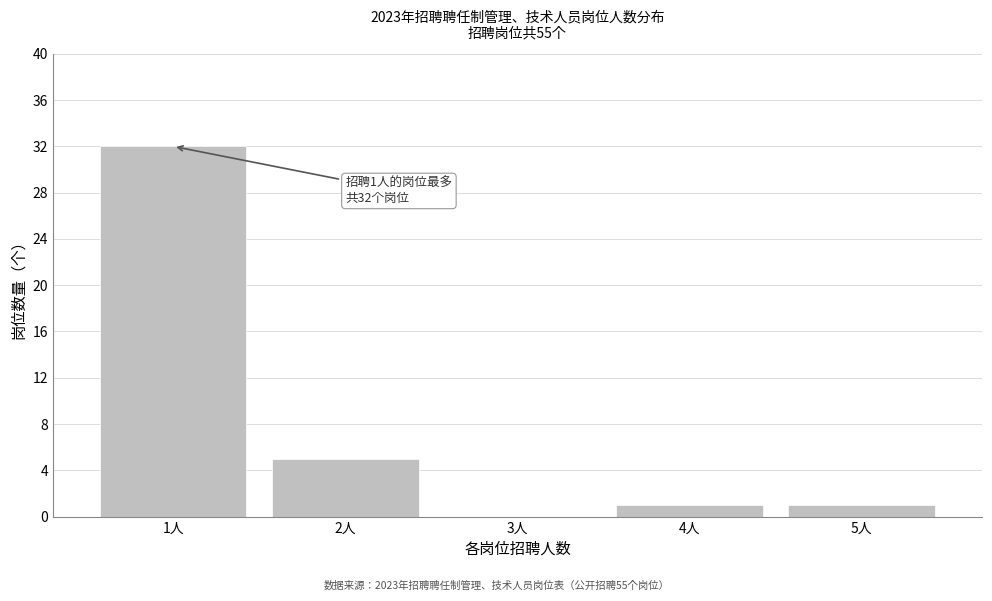

Reading right to left, transcribe all the data shown in this chart.

5人=1	4人=1	3人=0	2人=5	1人=32